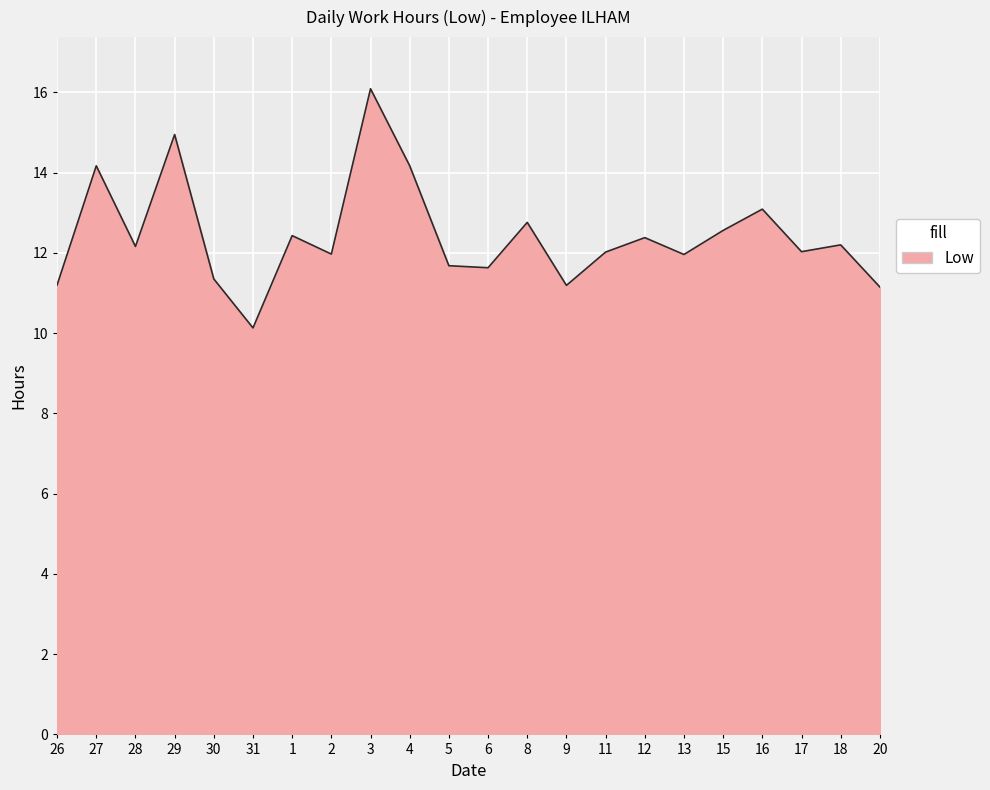

True or false: the data shows 12.0 at 13.

True